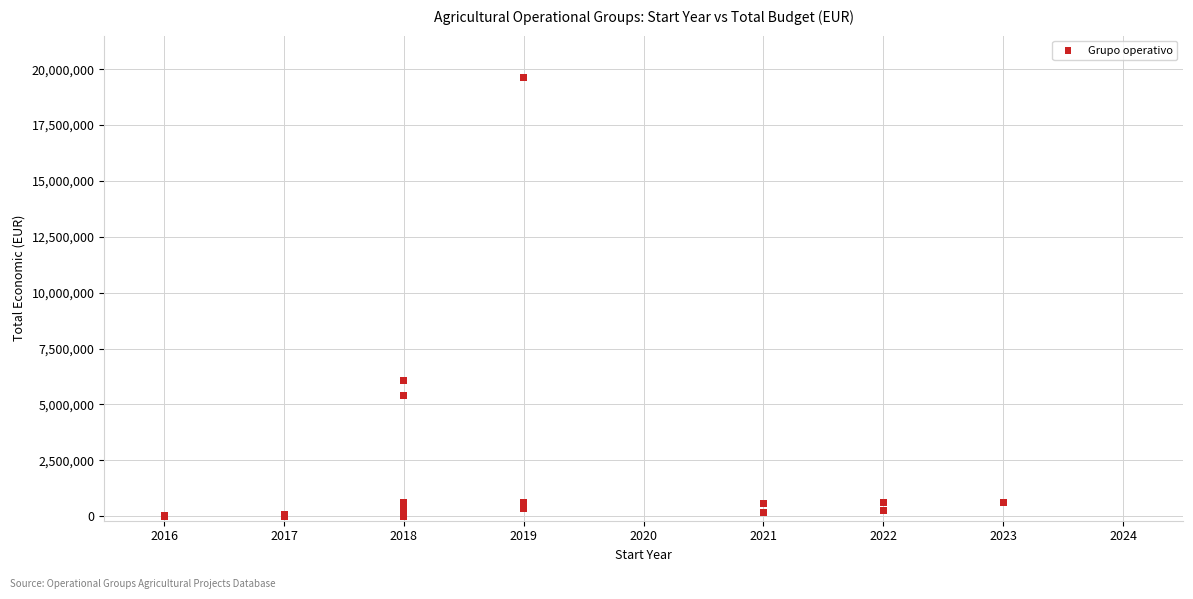

What Y value in the scatter plot is closest to 9822458?

6062169